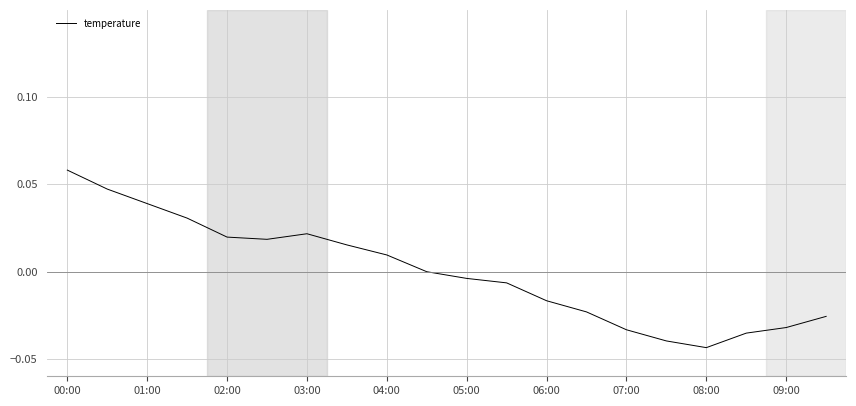

Which label corresponds to the largest value in the chart?

00:00